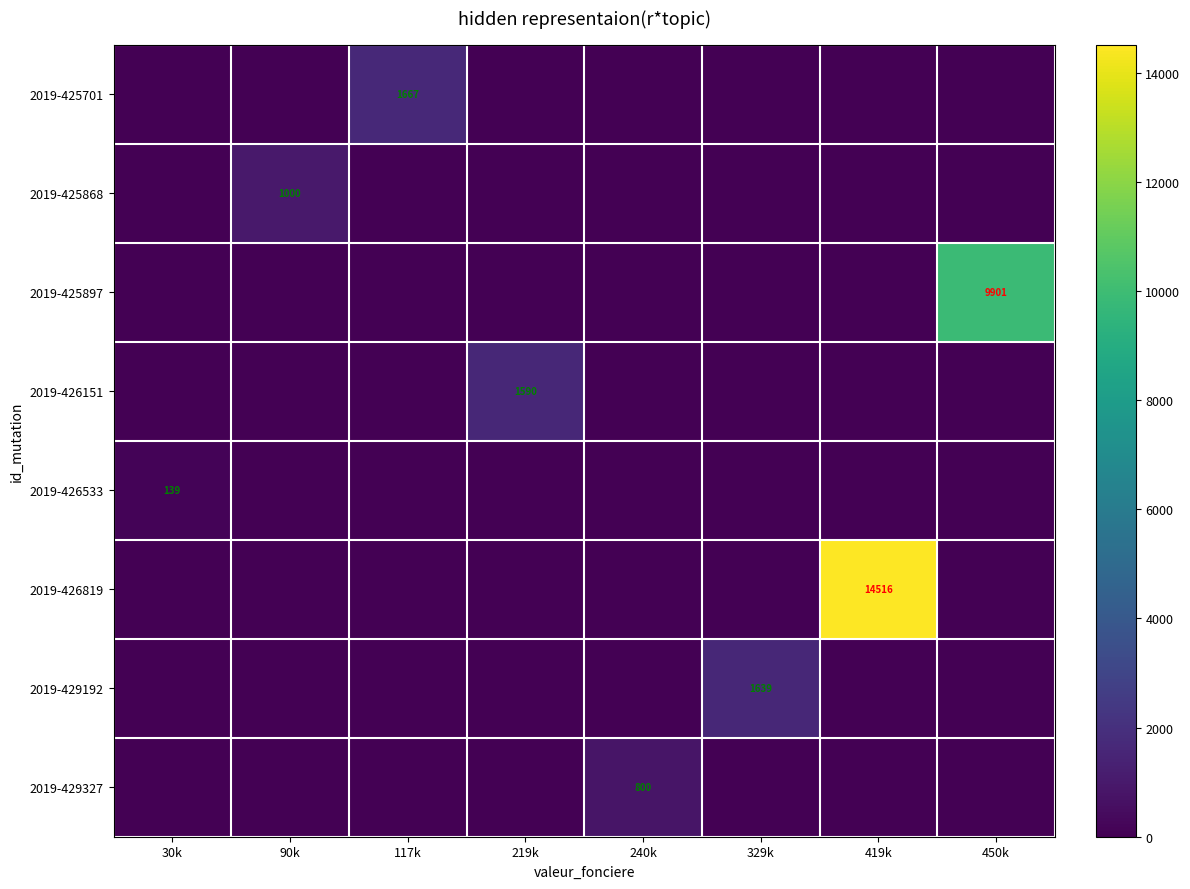

True or false: 2019-426819 has a value of 25681 at 419k.

False